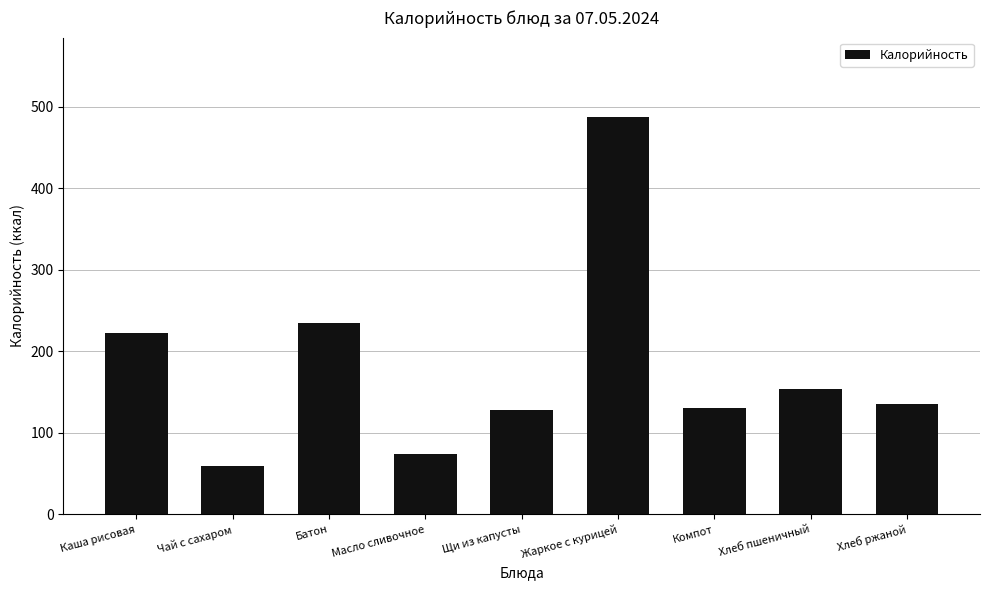

What is the label of the 1st bar from the right?

Хлеб ржаной